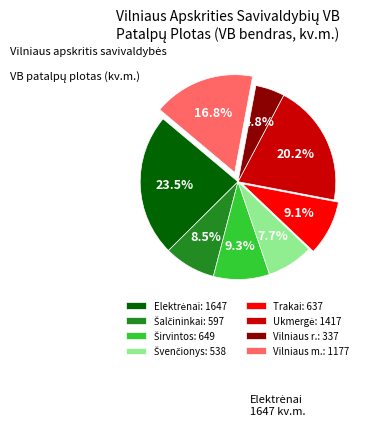

Does any single category account for the majority?

No